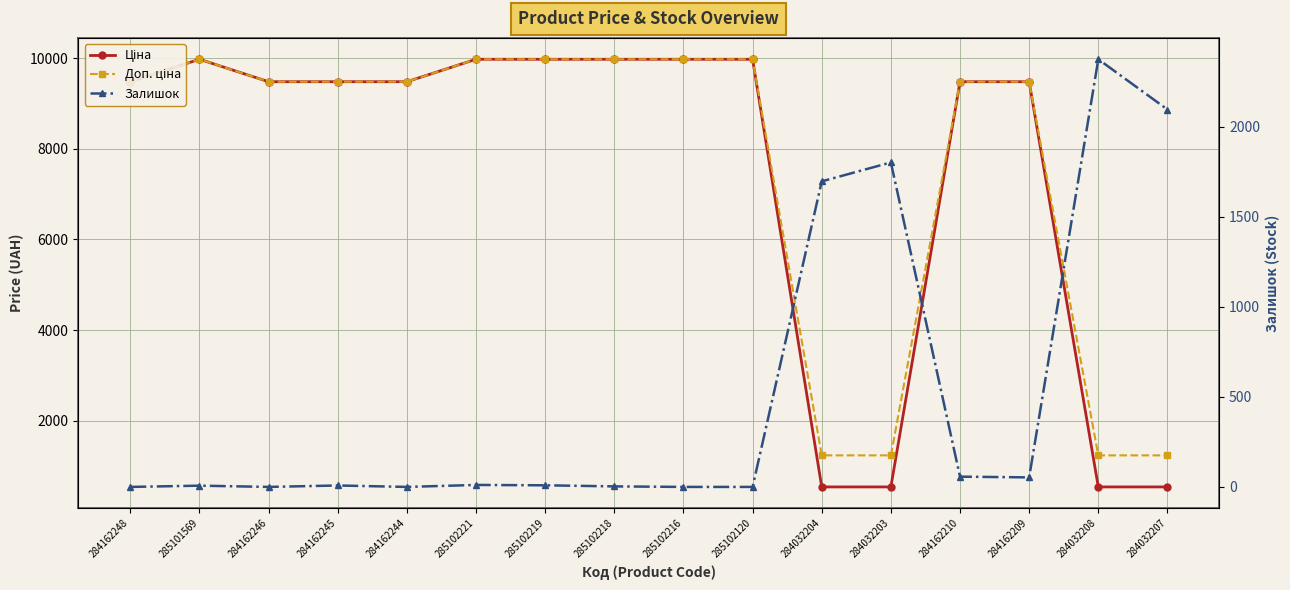

What is the approximate value of Ціна at 285102218?

9975.0